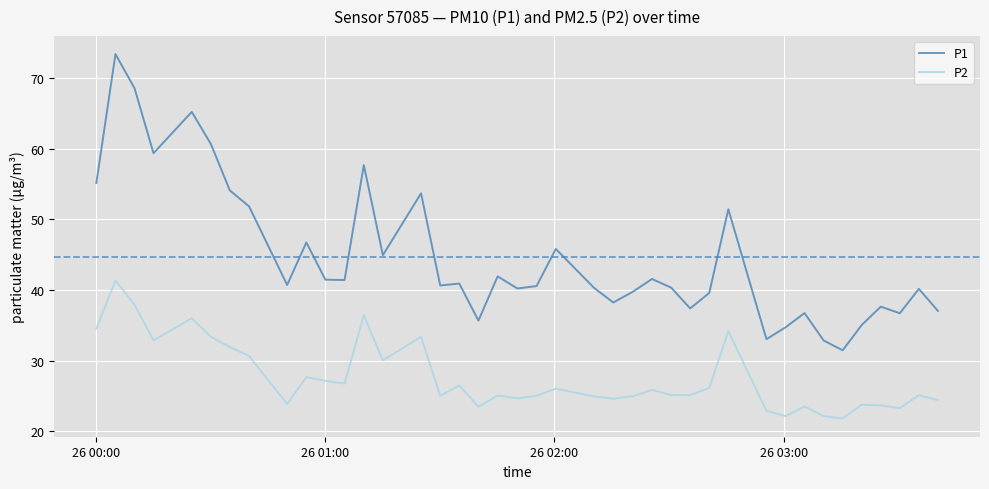

Which series has the largest total across all categories?

P1